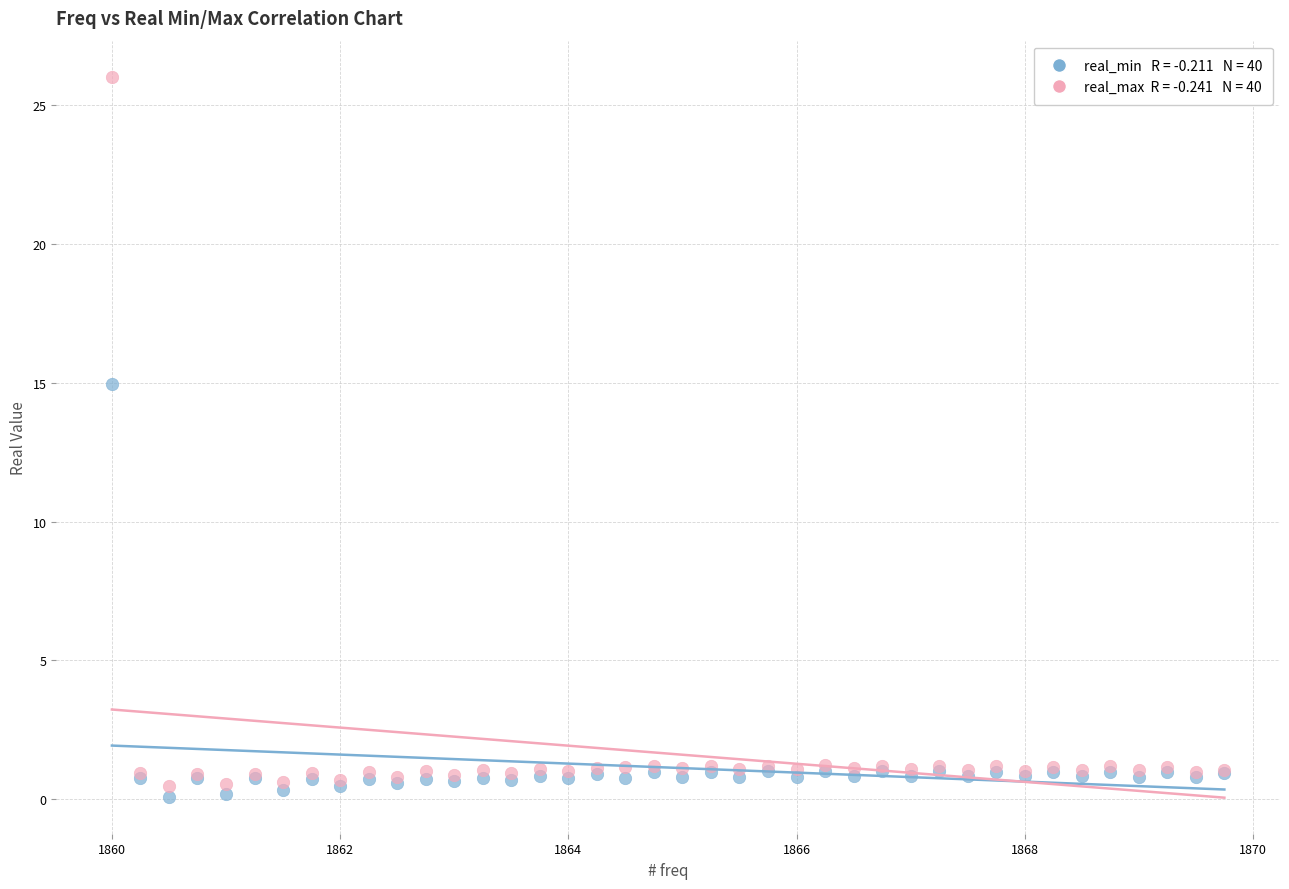

Across all series, what Y value is closest to 13?

15.0